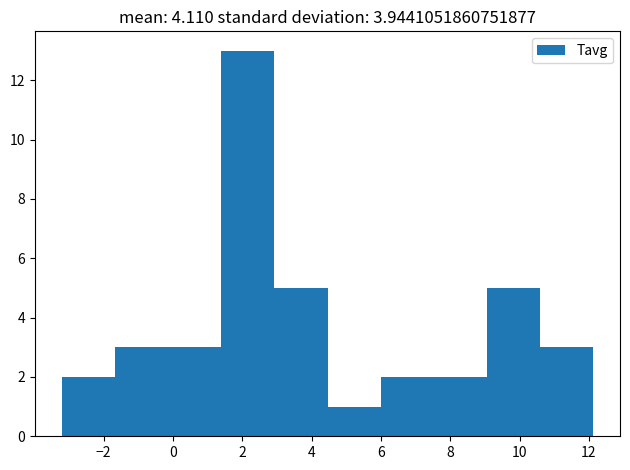

Over which range of the x-axis is the bar tallest?

1.4 to 3.0